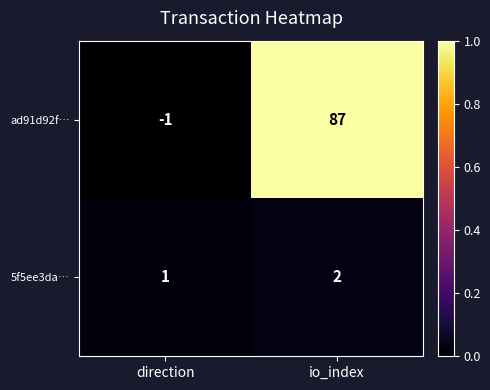

Which series changed the most between direction and io_index?

ad91d92f…